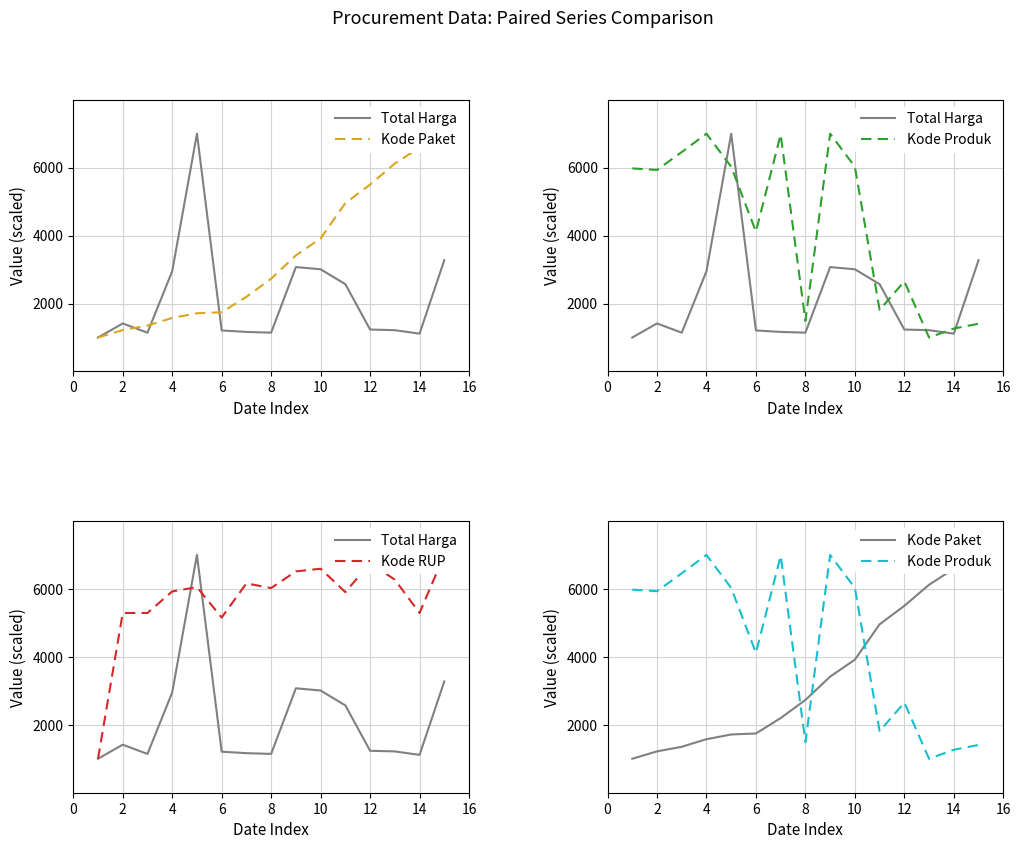

How many distinct data groups are displayed?

4